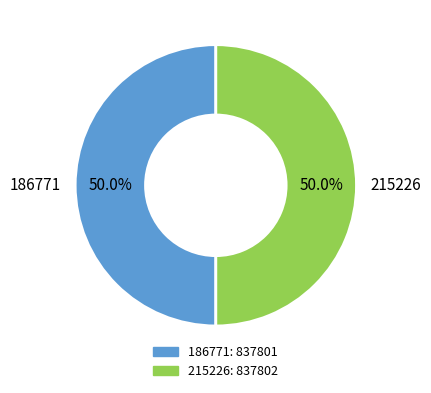

Approximately how many times larger is the value at 215226 compared to 186771?

1.0